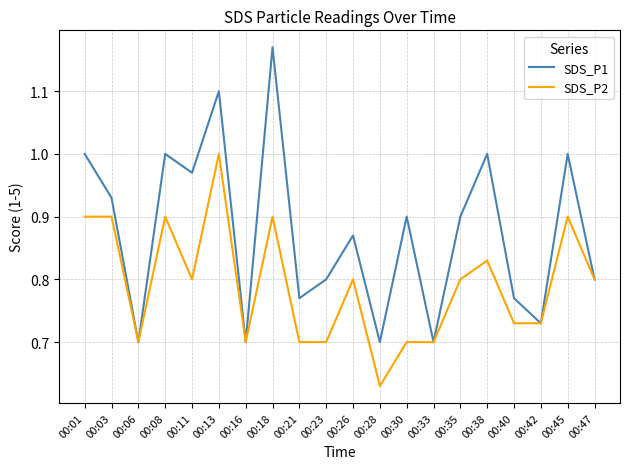

At which label does SDS_P2 reach its minimum?

00:28